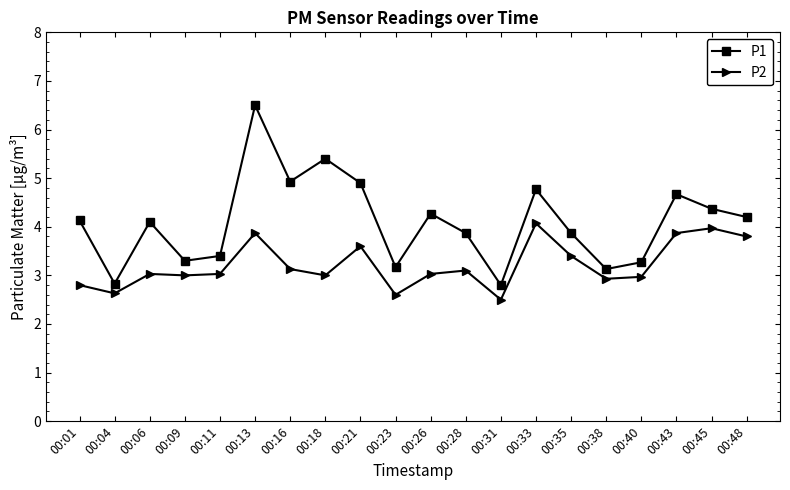

What is the lowest value of the P2 series?

2.5